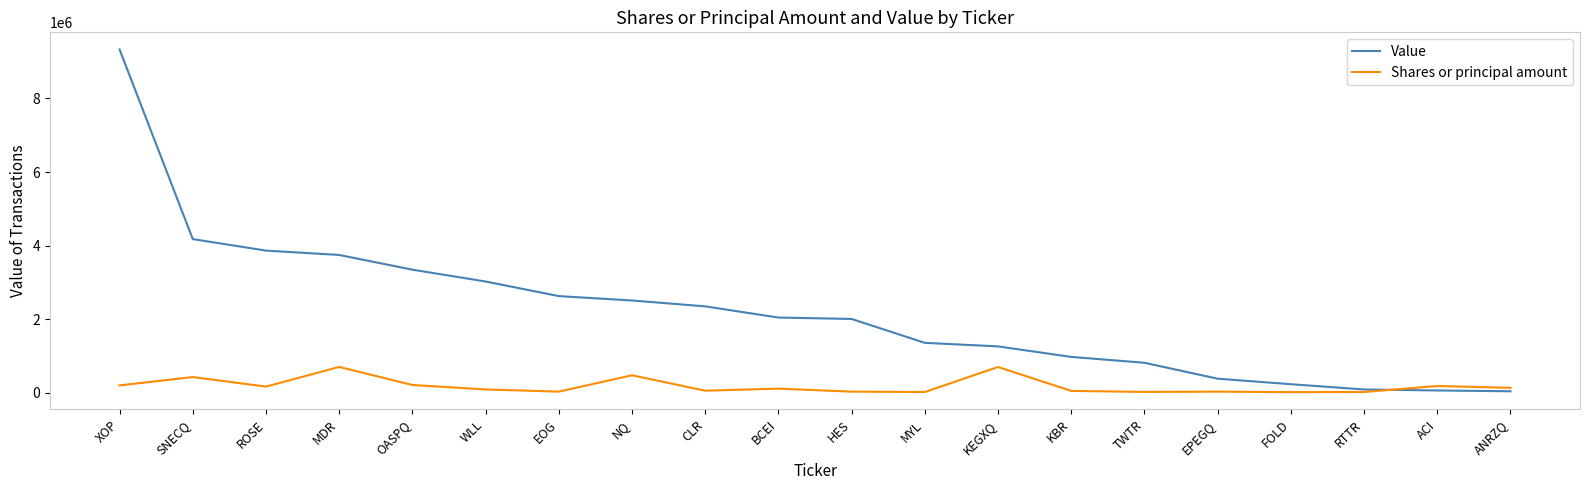

What position from the right is EPEGQ?

5